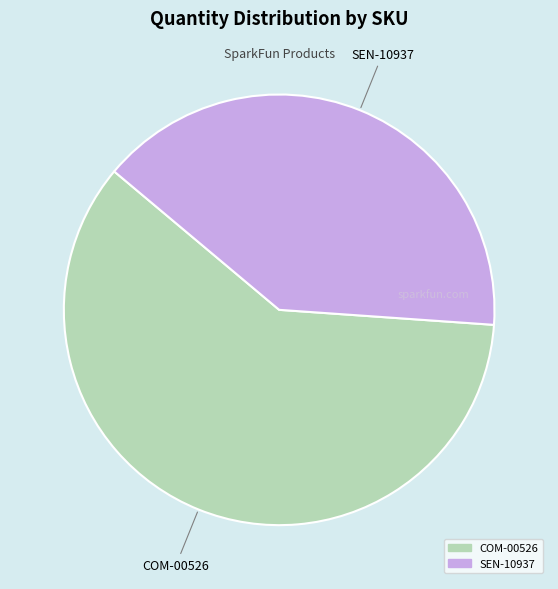

Rank the categories by value from lowest to highest.

SEN-10937, COM-00526